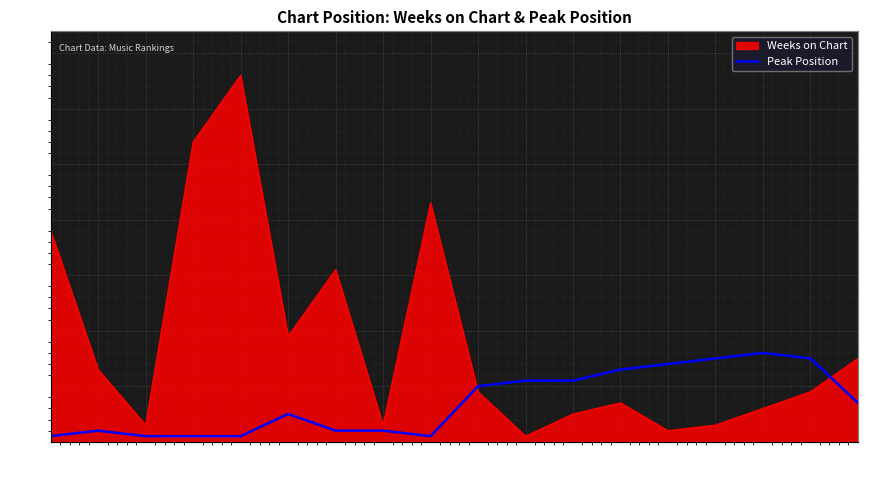

Approximately how many times larger is the value at 7 compared to 10?

0.2